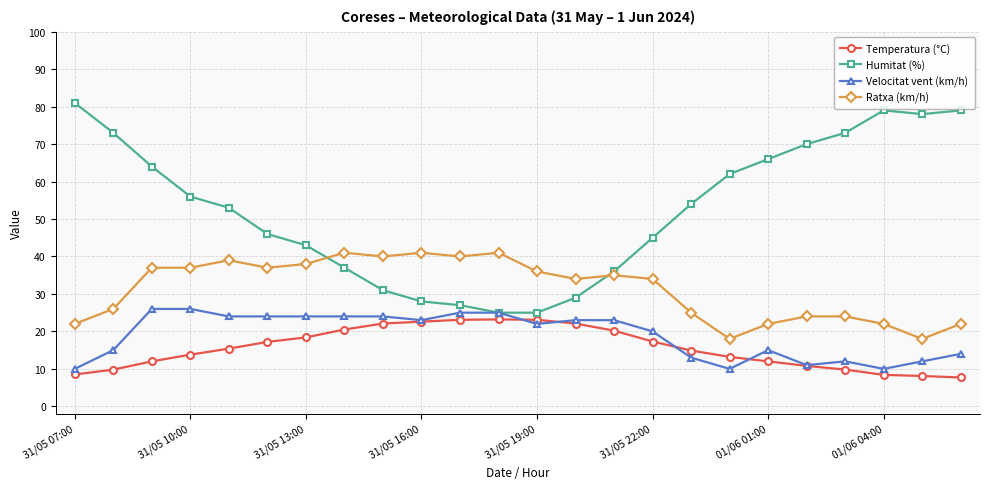

Which series has the largest range (max minus min)?

Humitat (%)